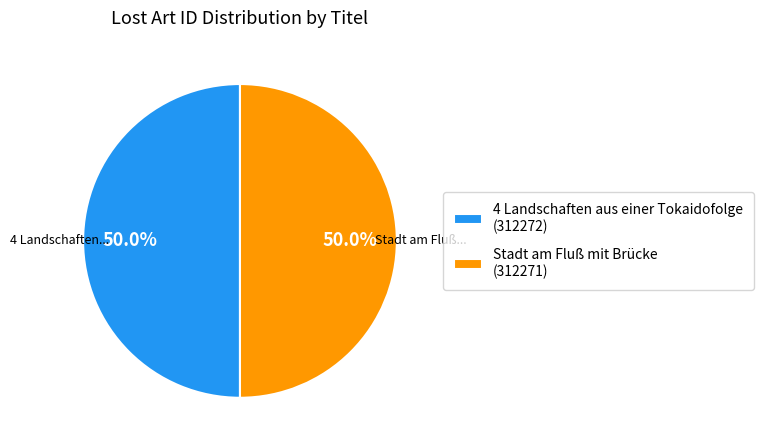

Is the sum of Stadt am Fluß mit Brücke (312271) and 4 Landschaften aus einer Tokaidofolge (312272) greater than half?

Yes